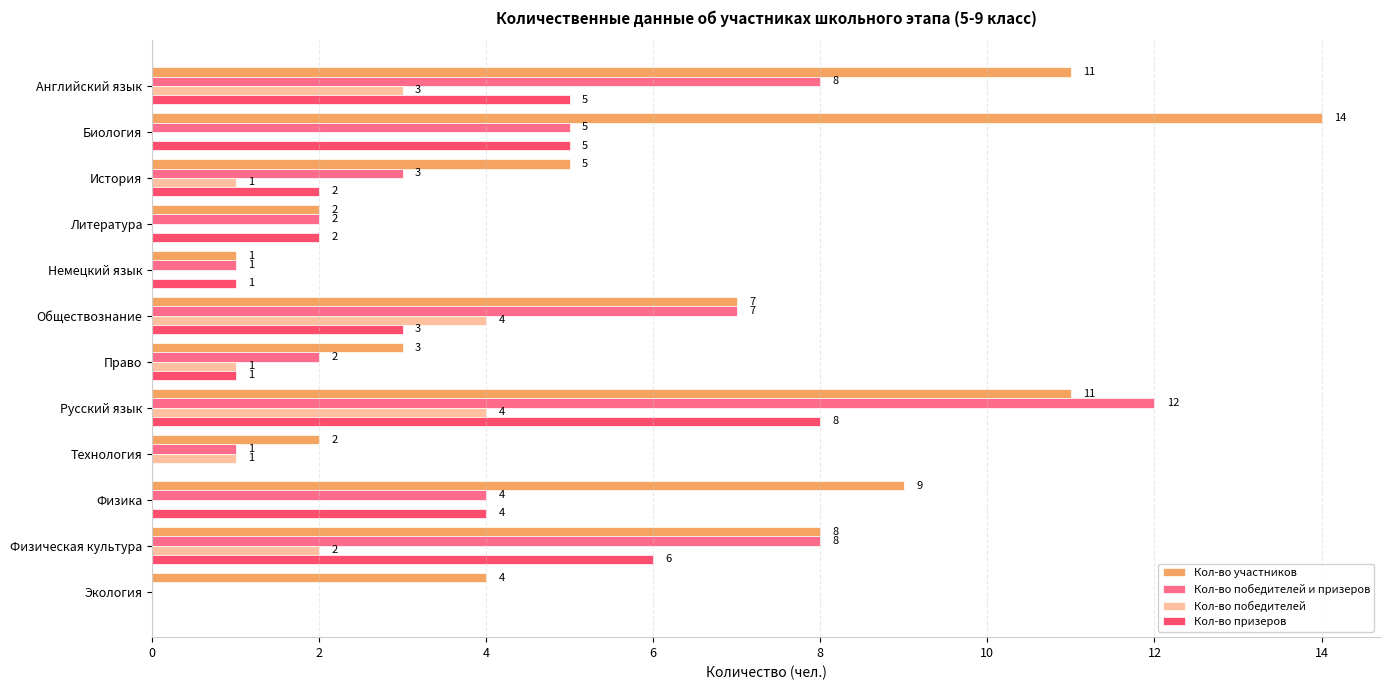

Between Право and Экология, which series saw the biggest shift?

Кол-во победителей и призеров